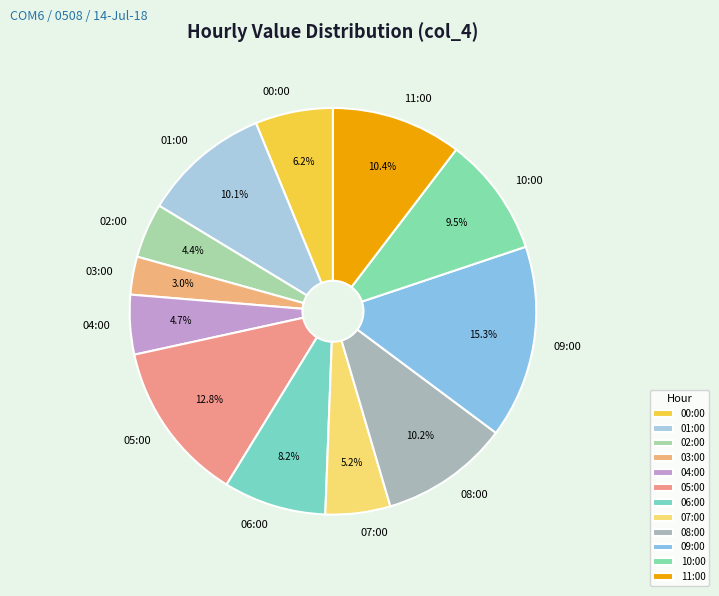

To the nearest percent, what is the difference between the 02:00 and 00:00 slice percentages?

2%